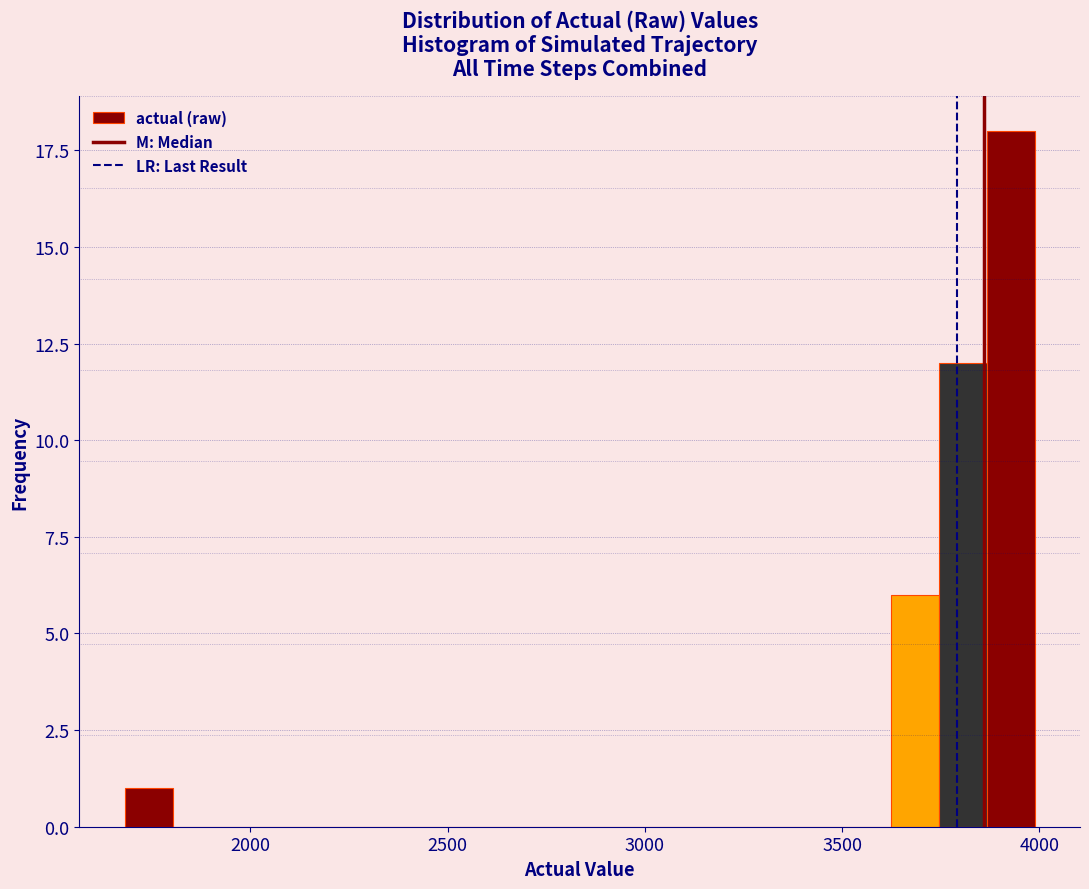

Read against the x-axis, roughly where is the centre of the tallest bar?

3950